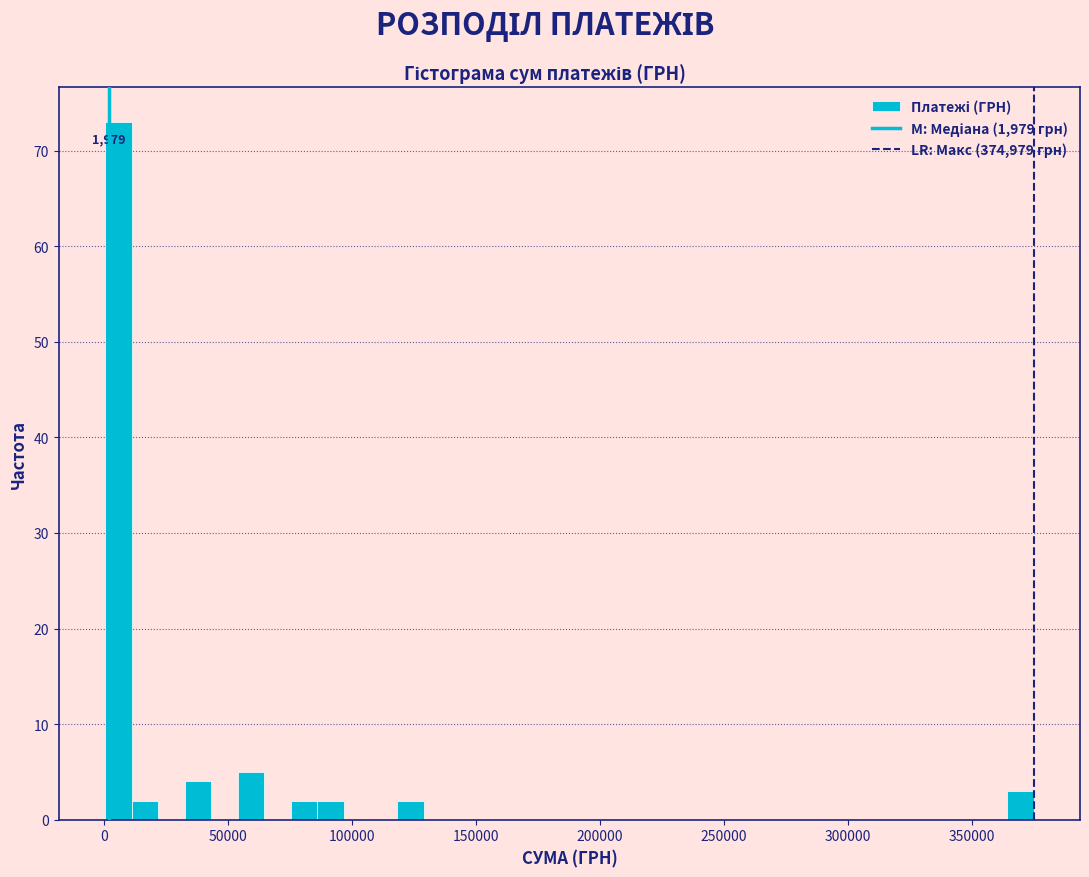

Around what value on the x-axis is the tallest bar? Give the approximate position of its centre, as read against the axis.

5000